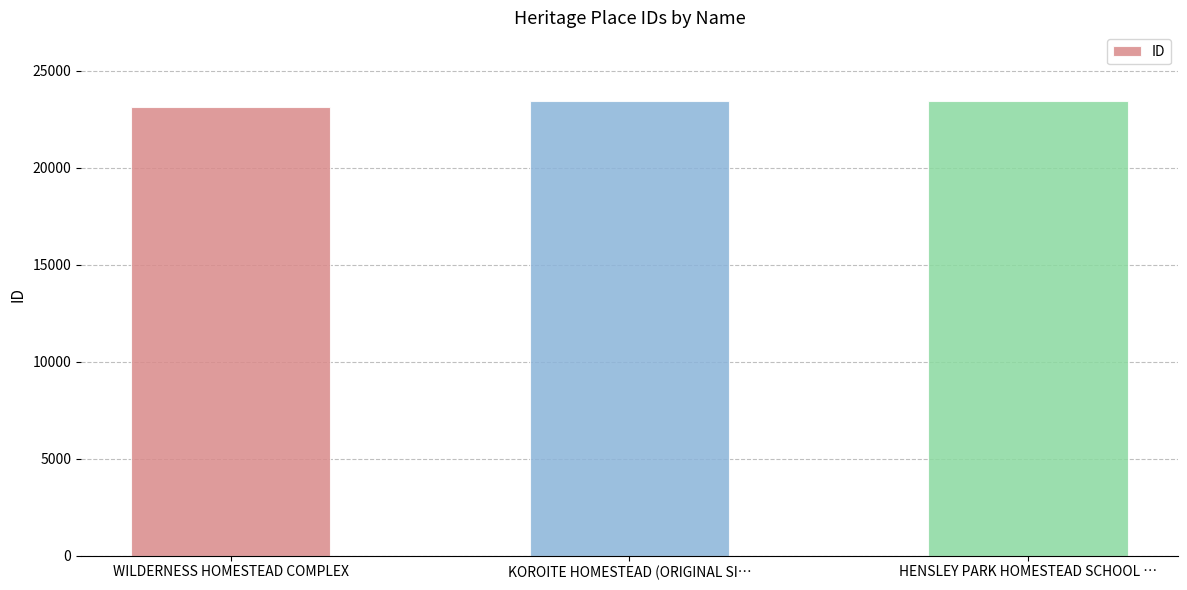

What is the label of the 2nd bar from the right?

KOROITE HOMESTEAD (ORIGINAL SI…